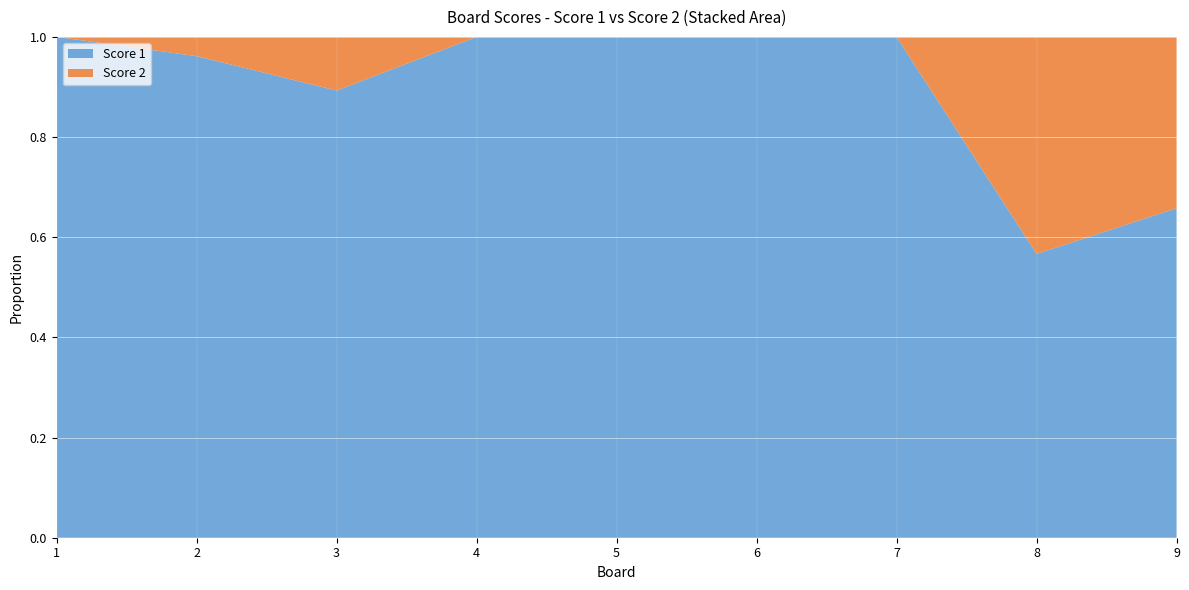

Reading right to left, what are all the values shown in this chart?

Score 1: 9=25	8=17	7=25	6=25	5=25	4=25	3=25	2=25	1=25
Score 2: 9=13	8=13	7=0	6=0	5=0	4=0	3=3	2=1	1=0